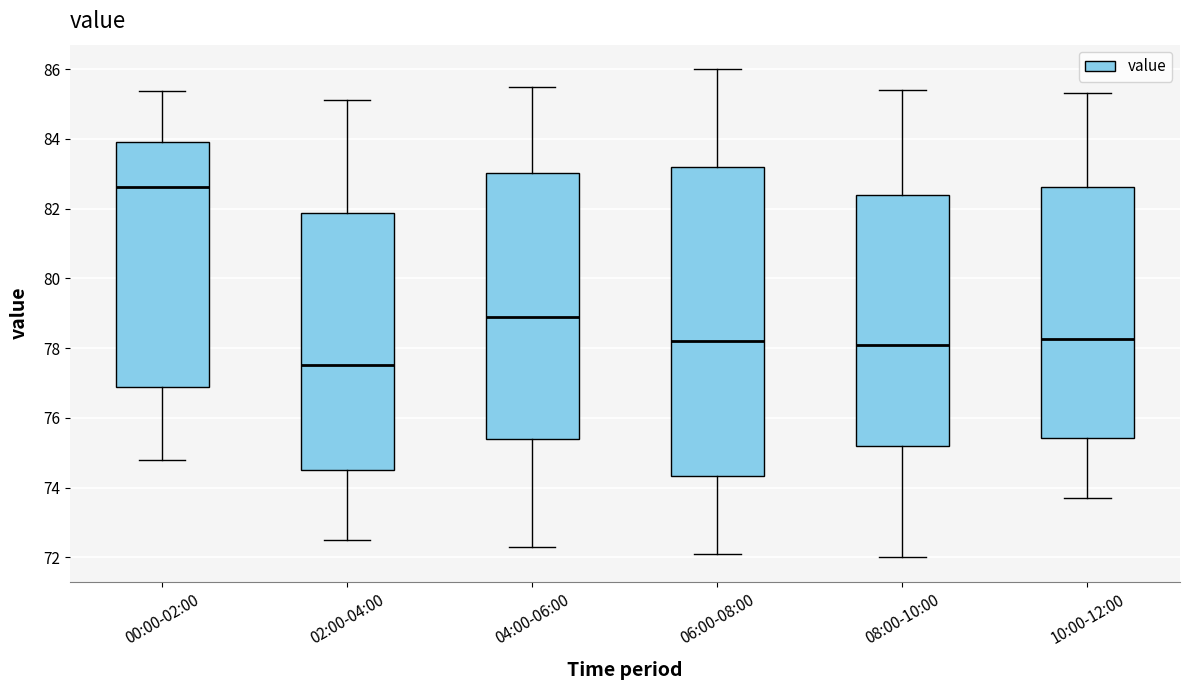

Reading left to right, transcribe this box plot: for each box, give where its median line is, the range the box spans, and where its two whiskers end, as read against the y-axis. The values are not printed on the chart, so give them approximately, as read against the axis.

00:00-02:00: median 82.6, box 76.8 to 84.0, whiskers 74.8 to 85.4
02:00-04:00: median 77.6, box 74.6 to 81.8, whiskers 72.6 to 85.2
04:00-06:00: median 79.0, box 75.4 to 83.0, whiskers 72.4 to 85.6
06:00-08:00: median 78.2, box 74.4 to 83.2, whiskers 72.2 to 86.0
08:00-10:00: median 78.2, box 75.2 to 82.4, whiskers 72.0 to 85.4
10:00-12:00: median 78.2, box 75.4 to 82.6, whiskers 73.8 to 85.4